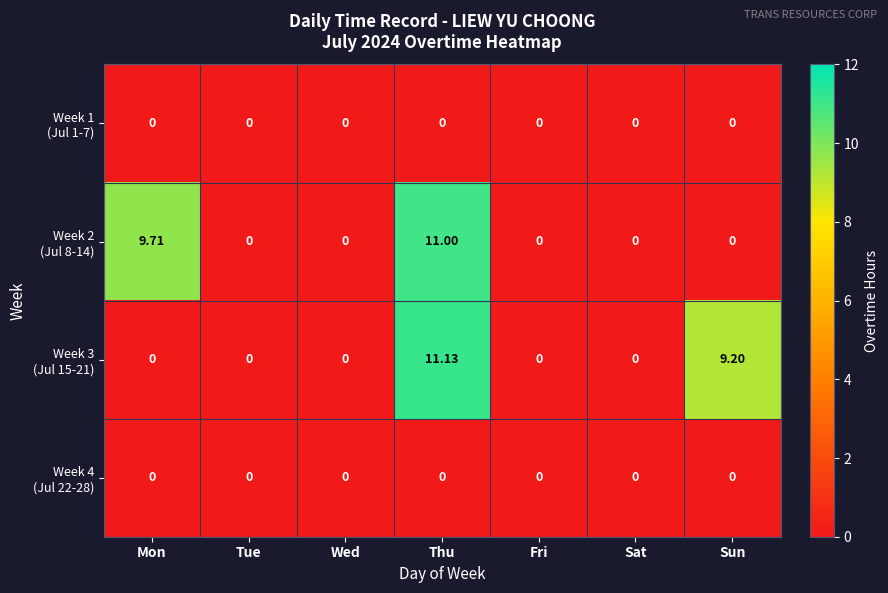

Count the number of categories in the chart.

7